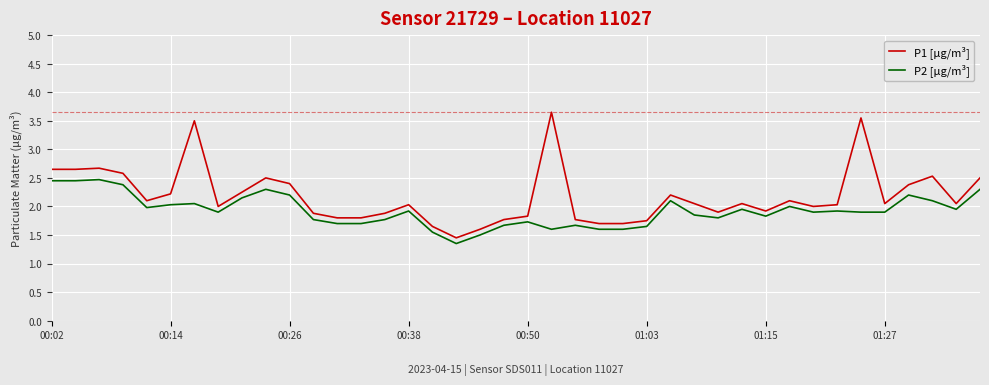

Which series has the largest total across all categories?

P1 [µg/m³]